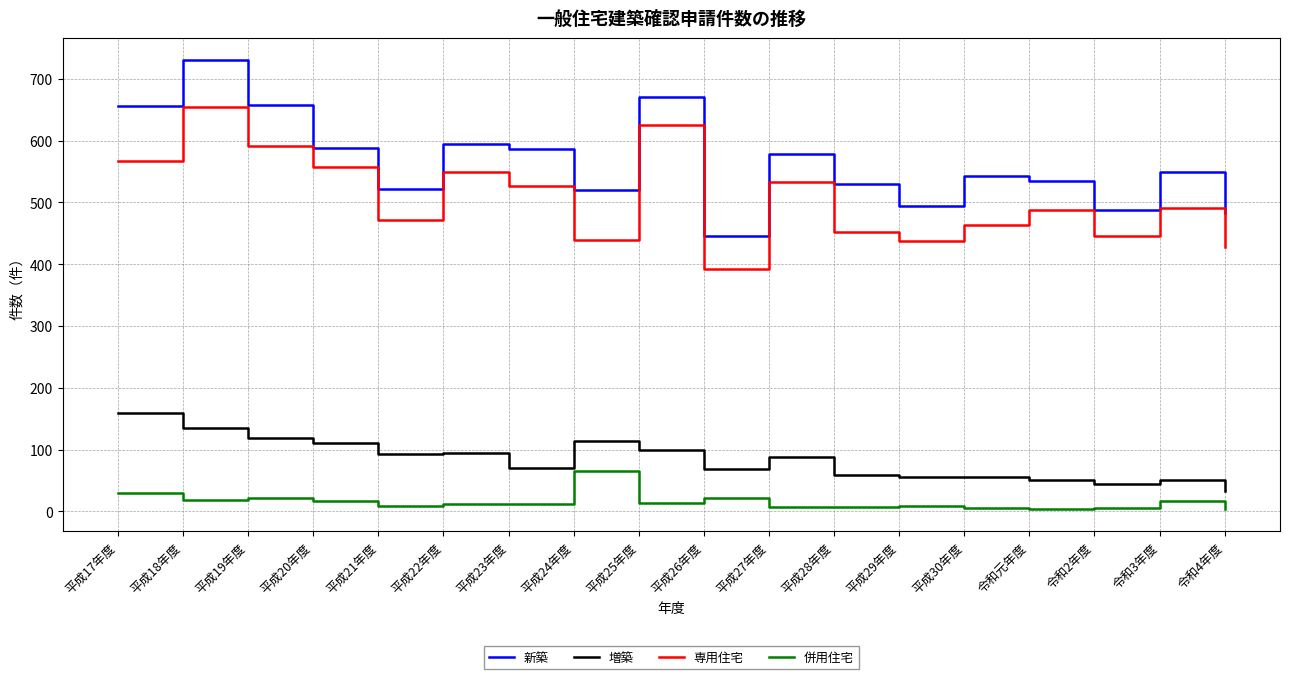

What is the difference between the 専用住宅 values at 平成29年度 and 平成22年度?

111